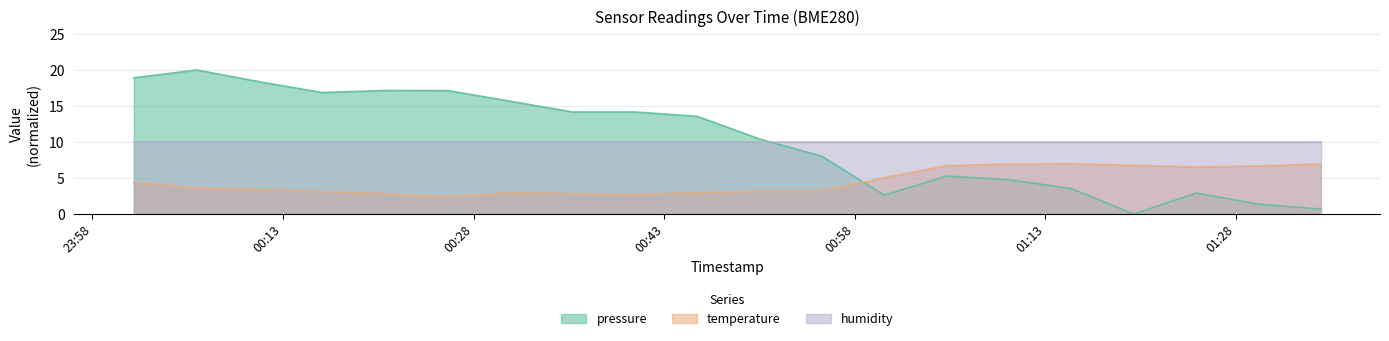

The value of pressure at 2023-02-18T00:25:59 is 17.1. True or false?

True